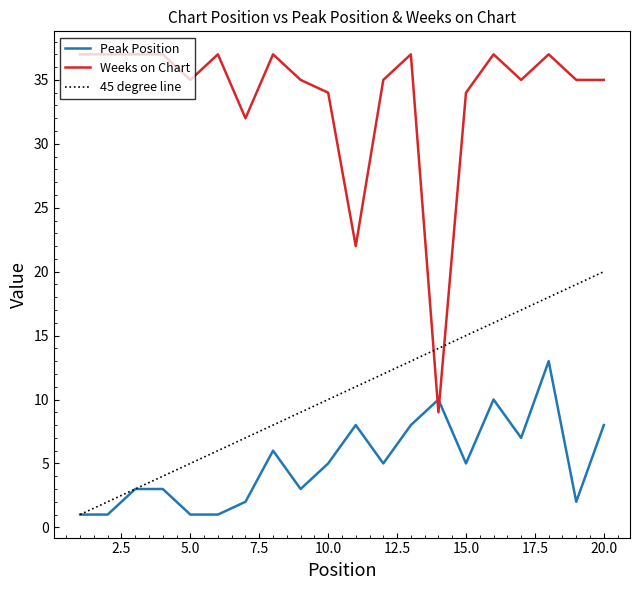

How many interior local valleys does the Weeks on Chart series have?

5